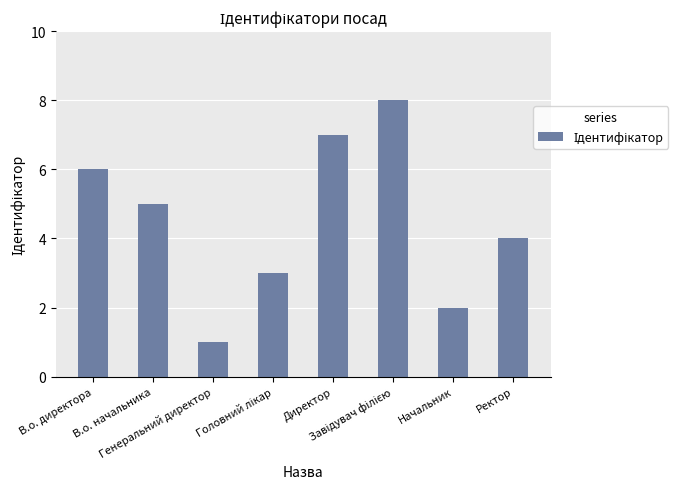

Between В.о. начальника and Начальник, which is larger?

В.о. начальника